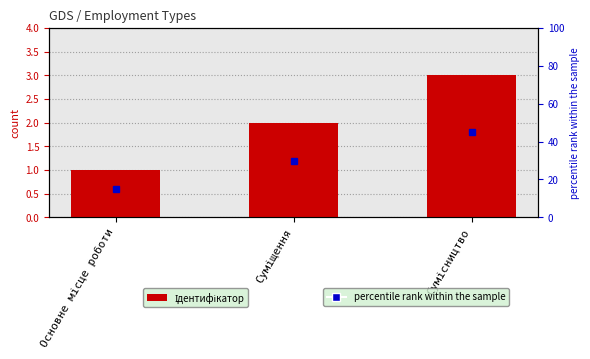

What is the difference between the maximum and second lowest values?

1